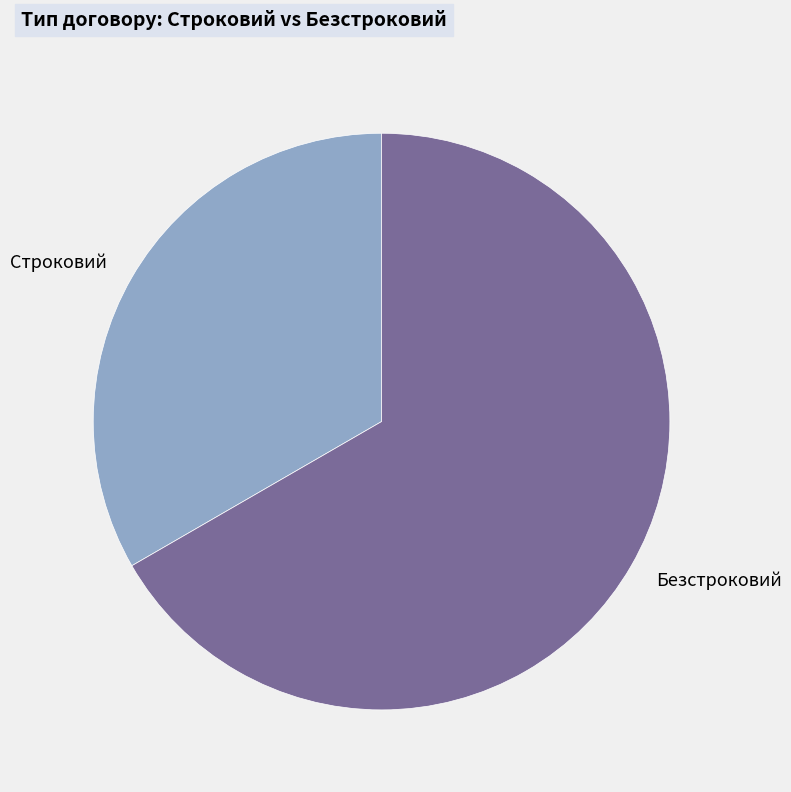

Is there any slice that represents more than half of the pie?

Yes